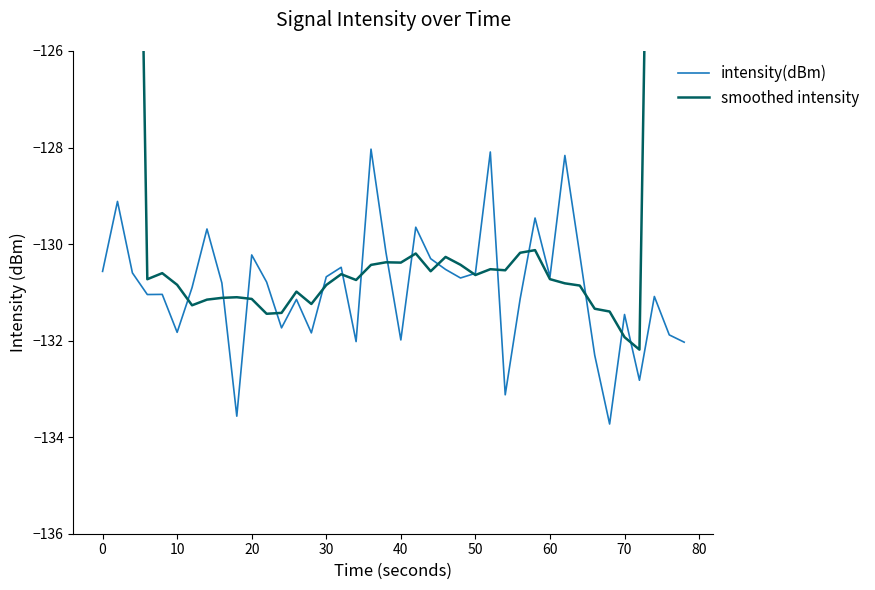

What is the minimum value for intensity(dBm)?

-133.7